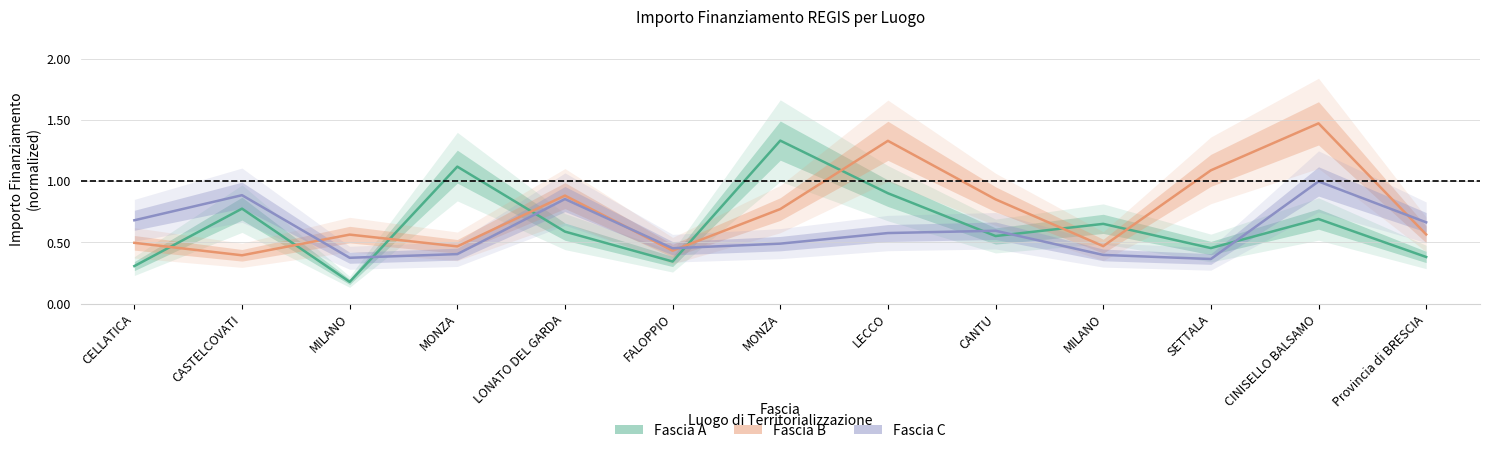

True or false: Fascia C and Fascia B intersect in this chart.

True